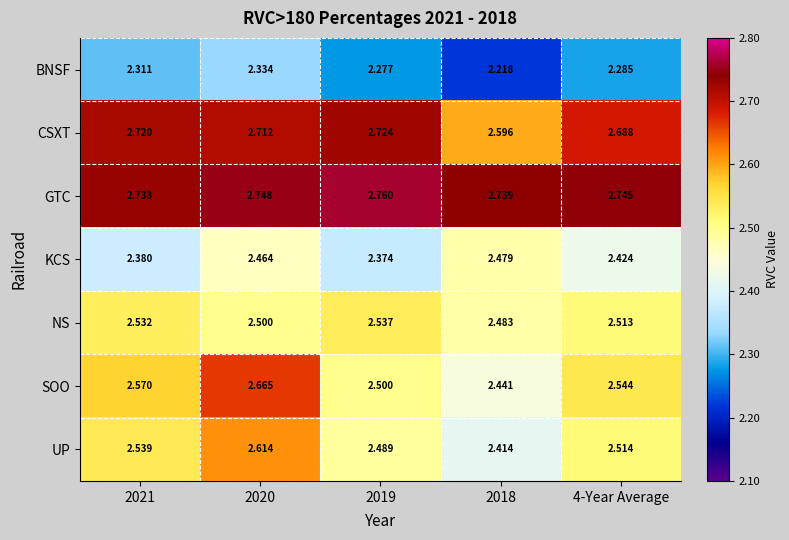

At how many categories does at least one series exceed 2?

5